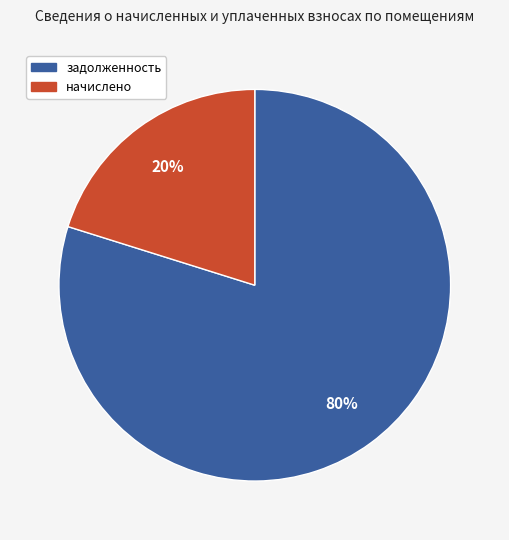

Does any single category account for the majority?

Yes